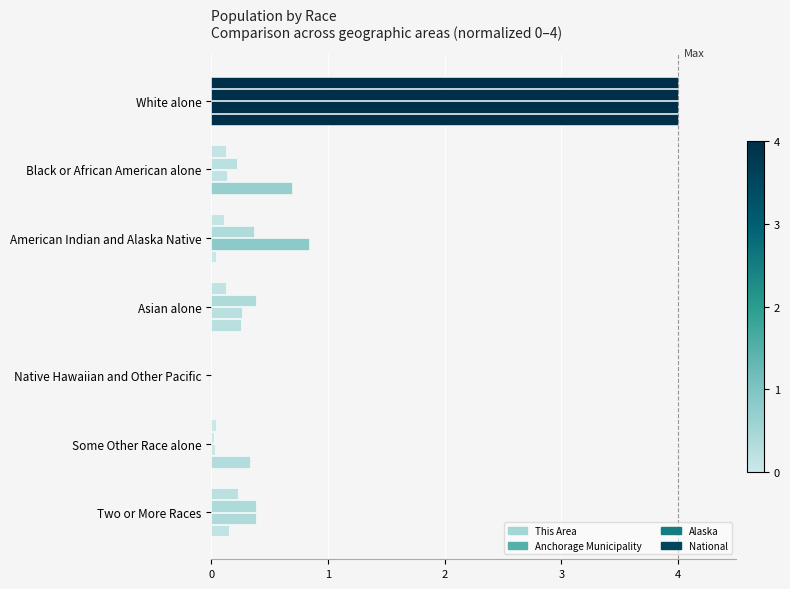

How many distinct data groups are displayed?

4